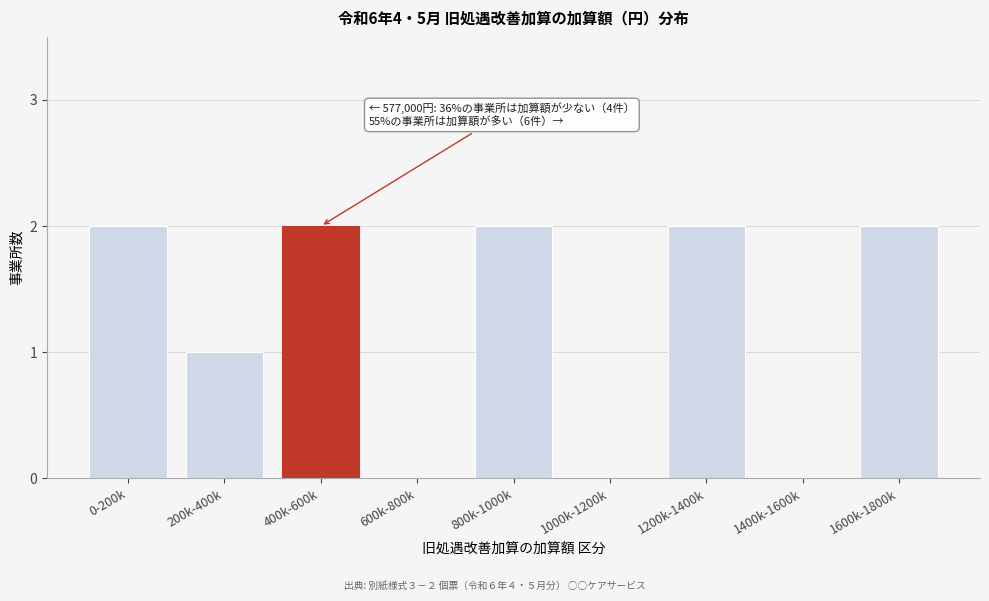

Reading left to right, list all the values displayed in this chart.

0-200k=2	200k-400k=1	400k-600k=2	600k-800k=0	800k-1000k=2	1000k-1200k=0	1200k-1400k=2	1400k-1600k=0	1600k-1800k=2